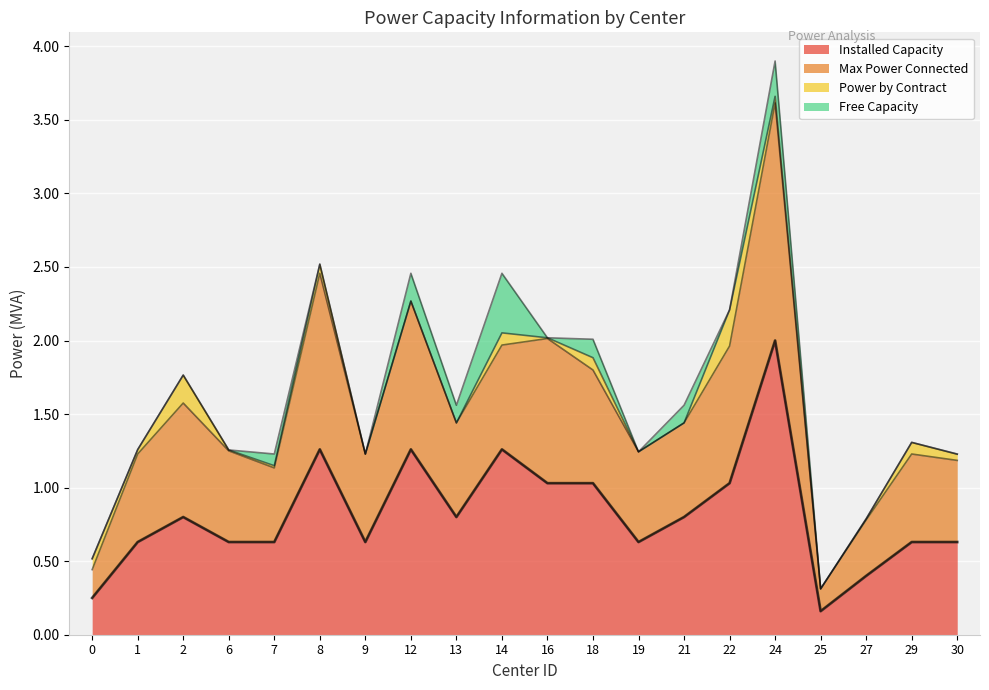

What is the value of the Installed Capacity point at the 2nd from the left?

0.6